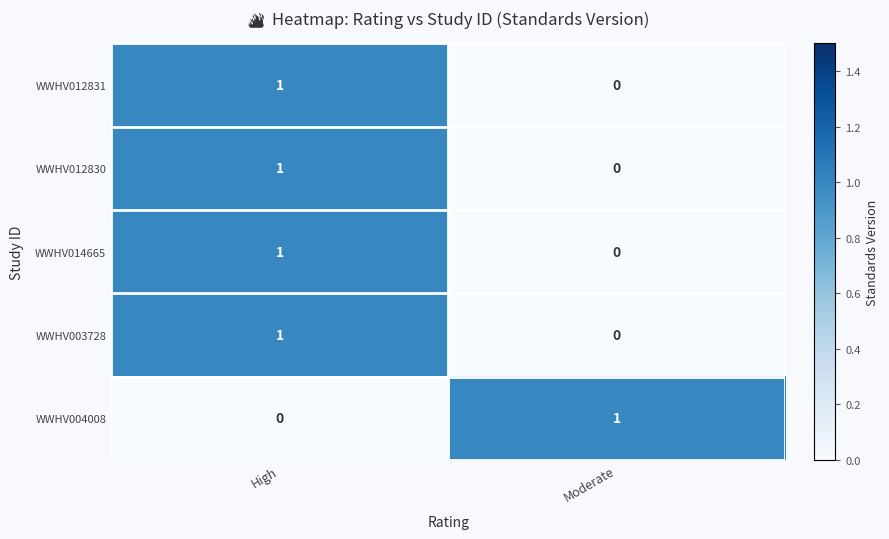

True or false: WWHV012831 has a value of 0 at Moderate.

True